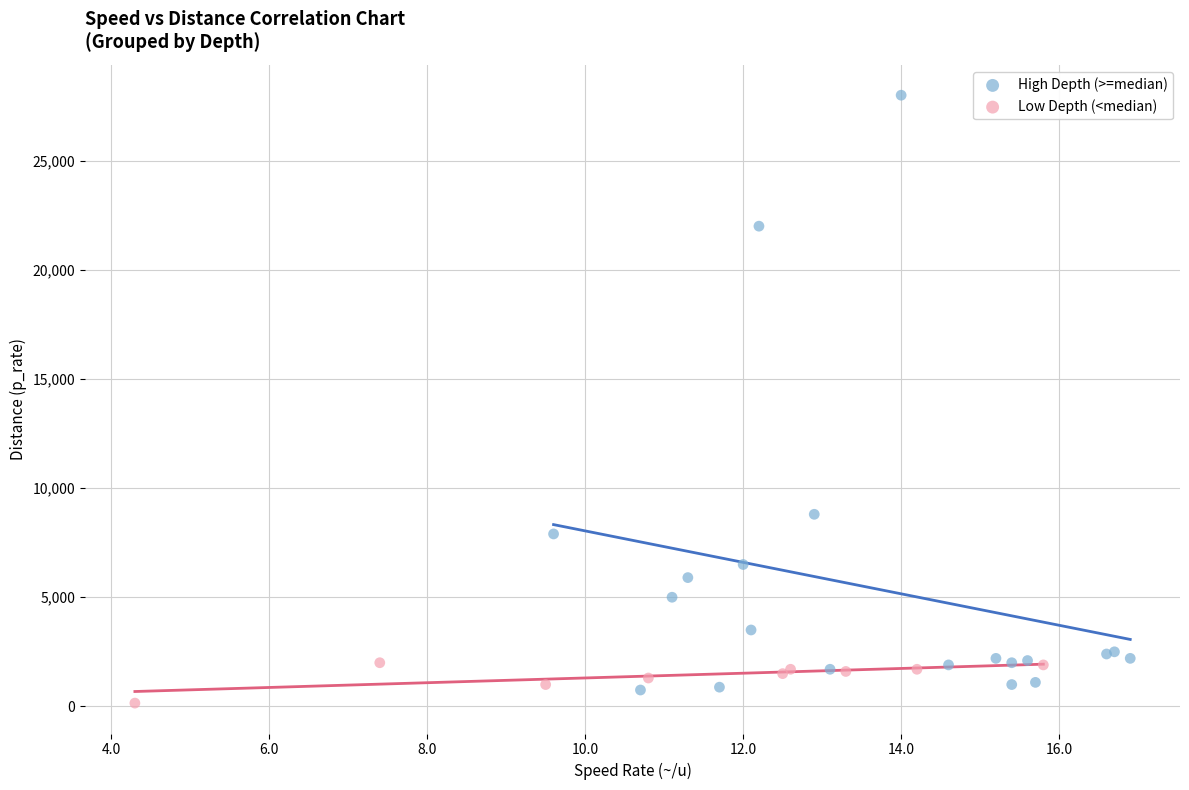

Which series has the widest spread of Y values?

High Depth (>=median)